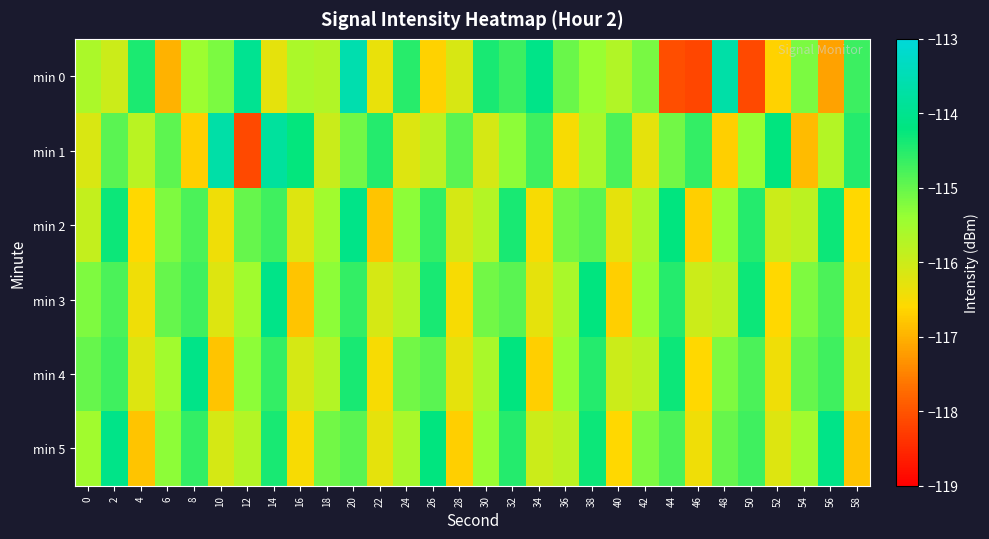

Rank the series at 10 from highest to lowest value.

min 1, min 0, min 5, min 3, min 2, min 4